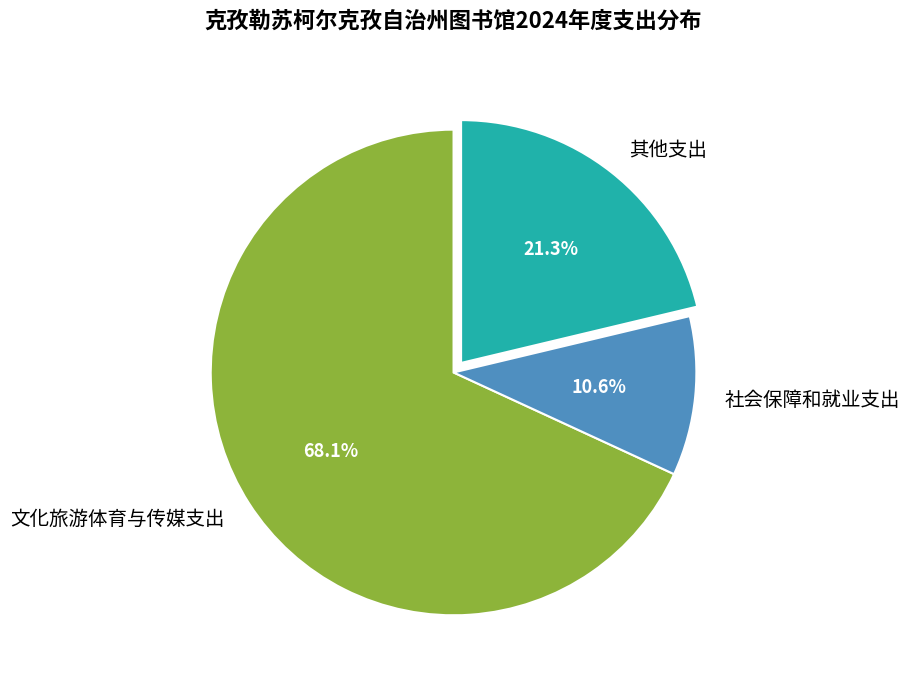

What is the ratio of the value at 其他支出 to the value at 文化旅游体育与传媒支出?

0.3